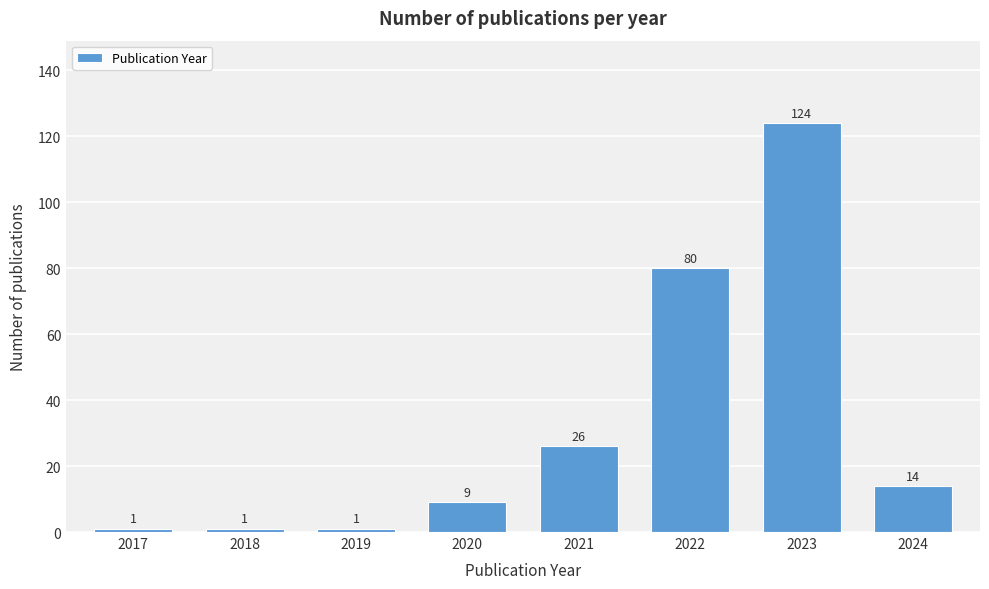

Reading right to left, what are all the values shown in this chart?

2024=14	2023=124	2022=80	2021=26	2020=9	2019=1	2018=1	2017=1